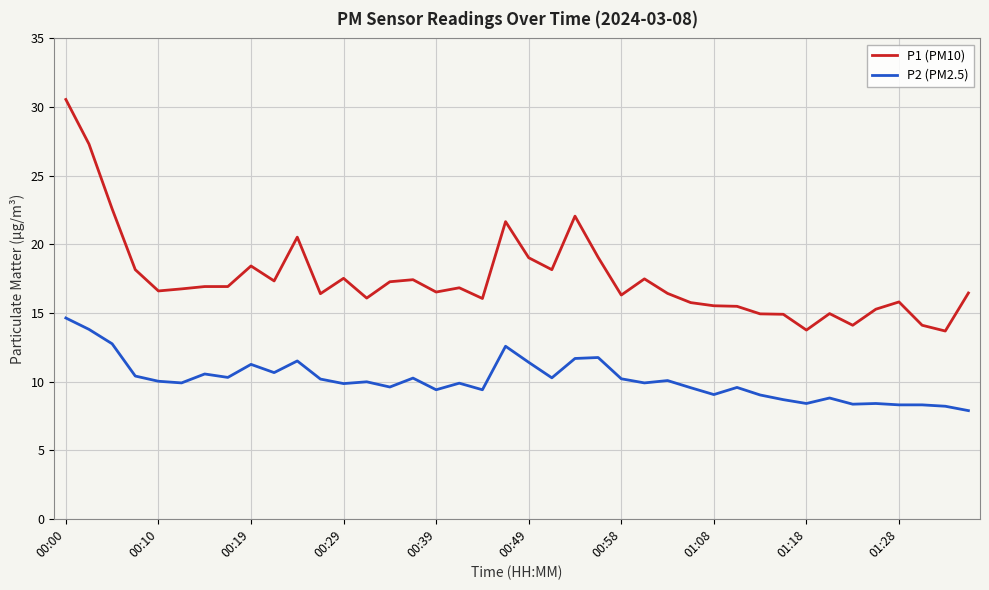

What is the difference between the maximum and minimum values in the P1 (PM10) series?

16.9